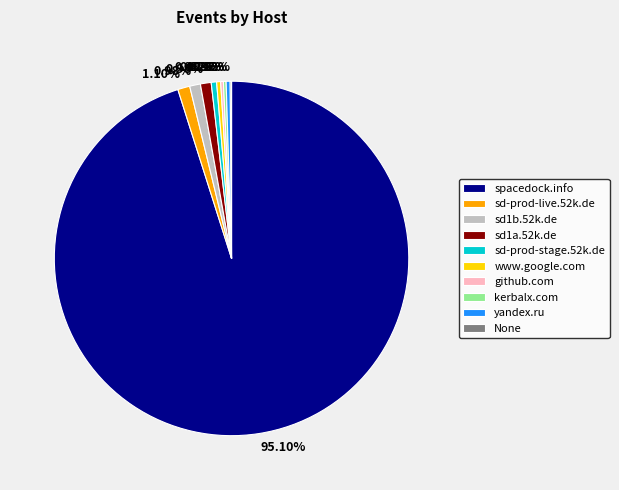

Combined, do sd-prod-stage.52k.de and sd1a.52k.de account for over 50%?

No